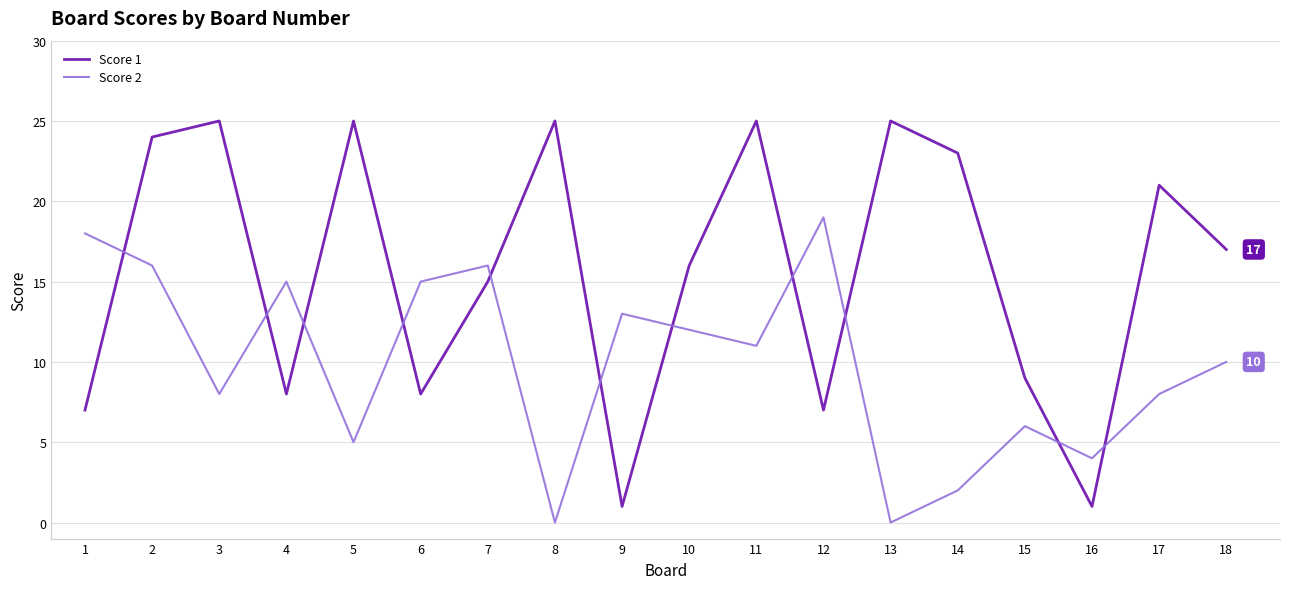

At which label does Score 1 first exceed 17?

2